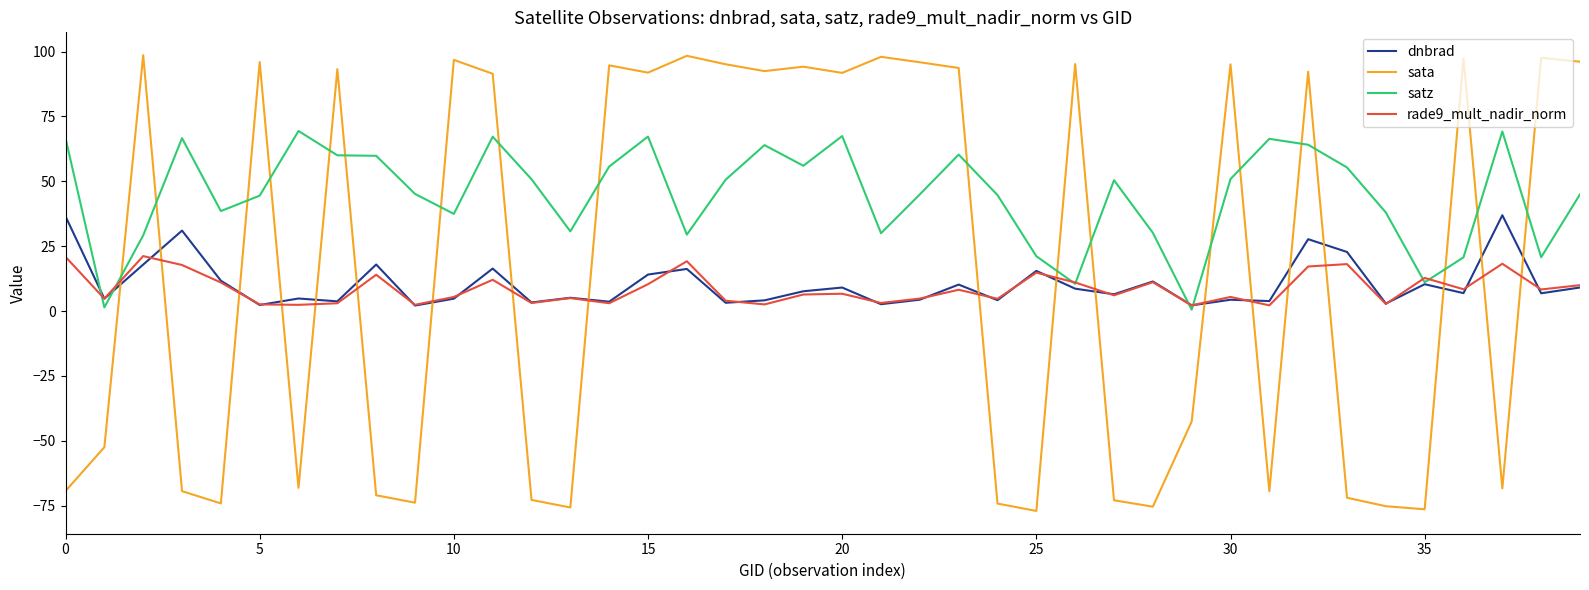

True or false: dnbrad has more than 1 points higher than both neighbors.

True